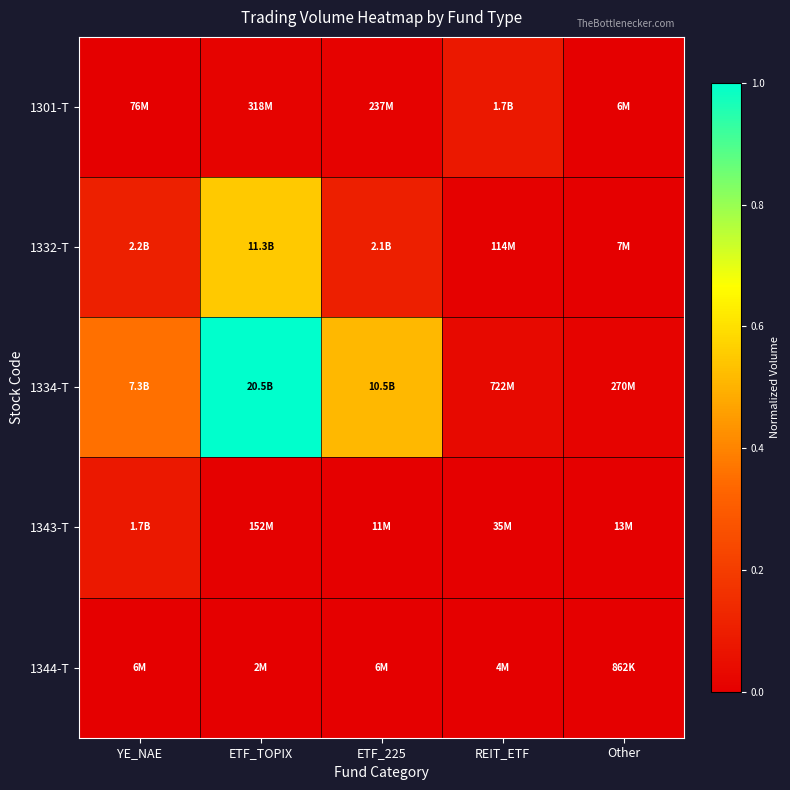

Reading right to left, list all the values displayed in this chart.

1301-T: Other=0.0	REIT_ETF=0.1	ETF_225=0.0	ETF_TOPIX=0.0	YE_NAE=0.0
1332-T: Other=0.0	REIT_ETF=0.0	ETF_225=0.1	ETF_TOPIX=0.6	YE_NAE=0.1
1334-T: Other=0.0	REIT_ETF=0.0	ETF_225=0.5	ETF_TOPIX=1.0	YE_NAE=0.4
1343-T: Other=0.0	REIT_ETF=0.0	ETF_225=0.0	ETF_TOPIX=0.0	YE_NAE=0.1
1344-T: Other=0.0	REIT_ETF=0.0	ETF_225=0.0	ETF_TOPIX=0.0	YE_NAE=0.0